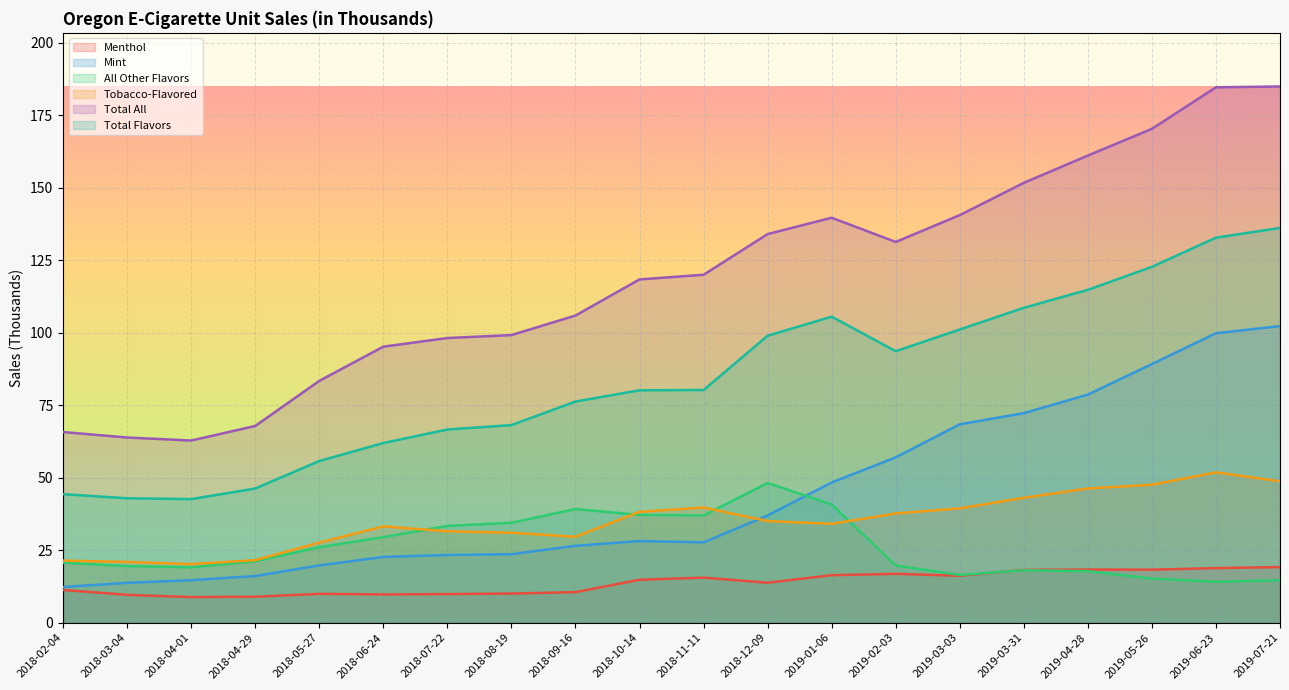

What is the label of the 19th point from the left?

2019-06-23